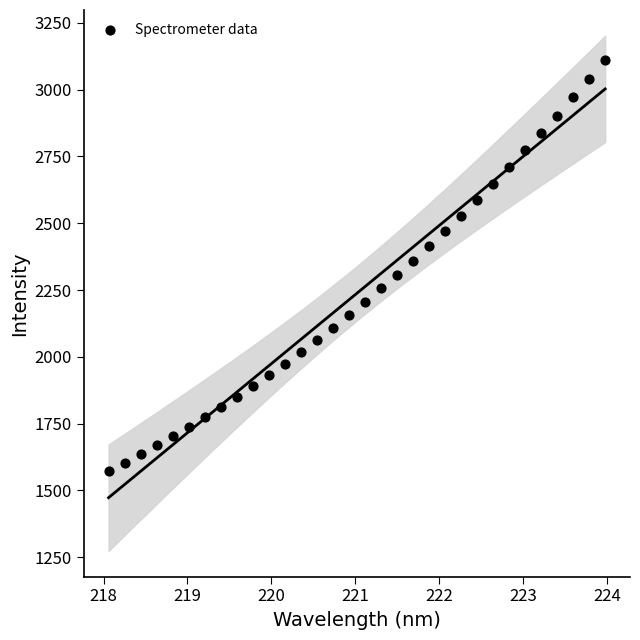

What is the range of X values (max minus min)?

5.9